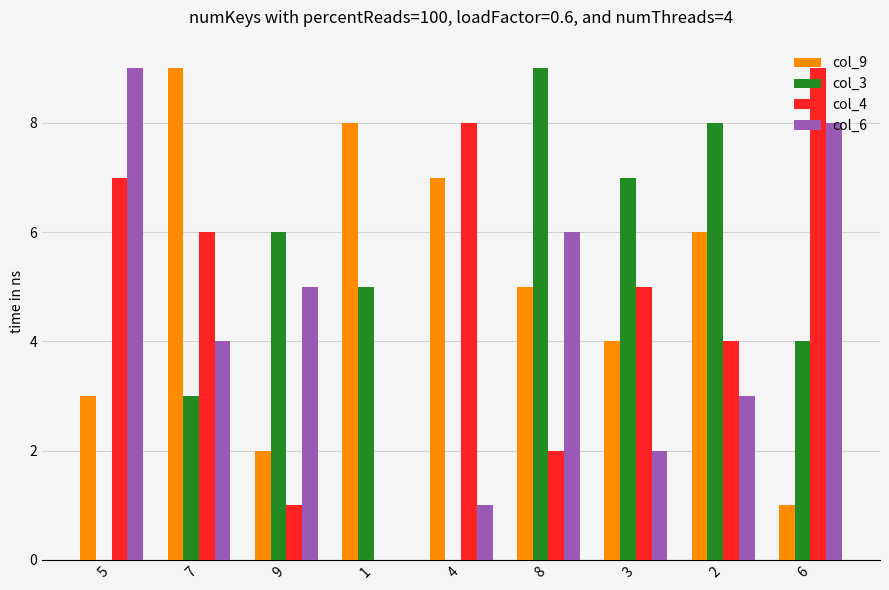

The col_6 series shows 4 at 2. True or false?

False